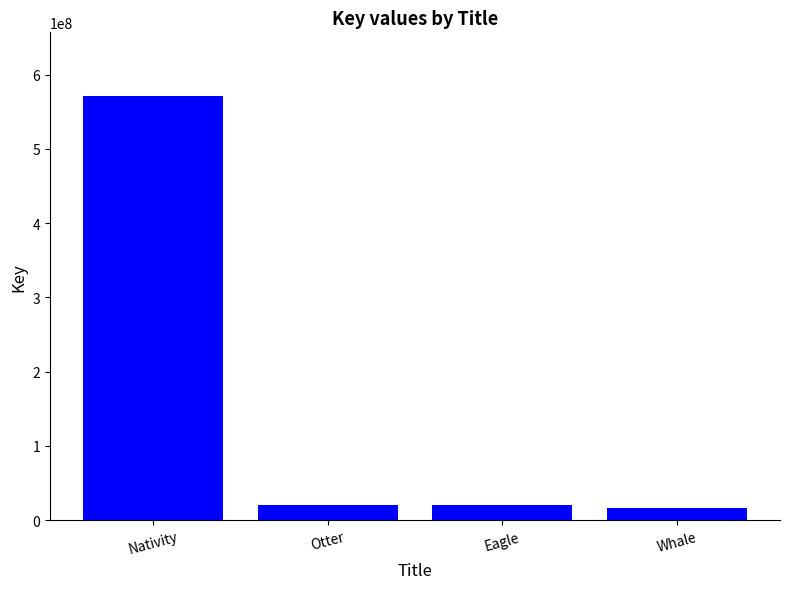

Is it true that the value at Eagle is 20124049?

True